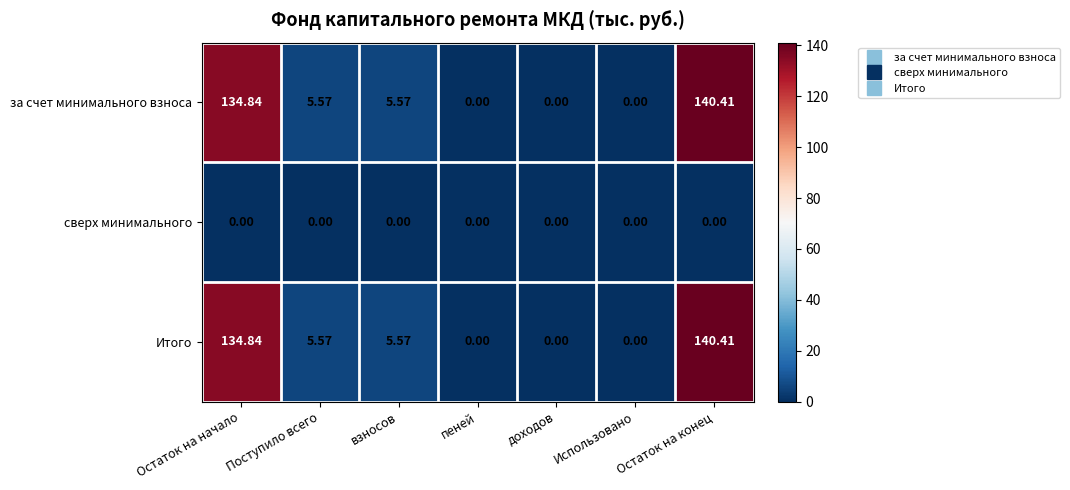

Which label corresponds to the largest value in the chart?

Остаток на конец